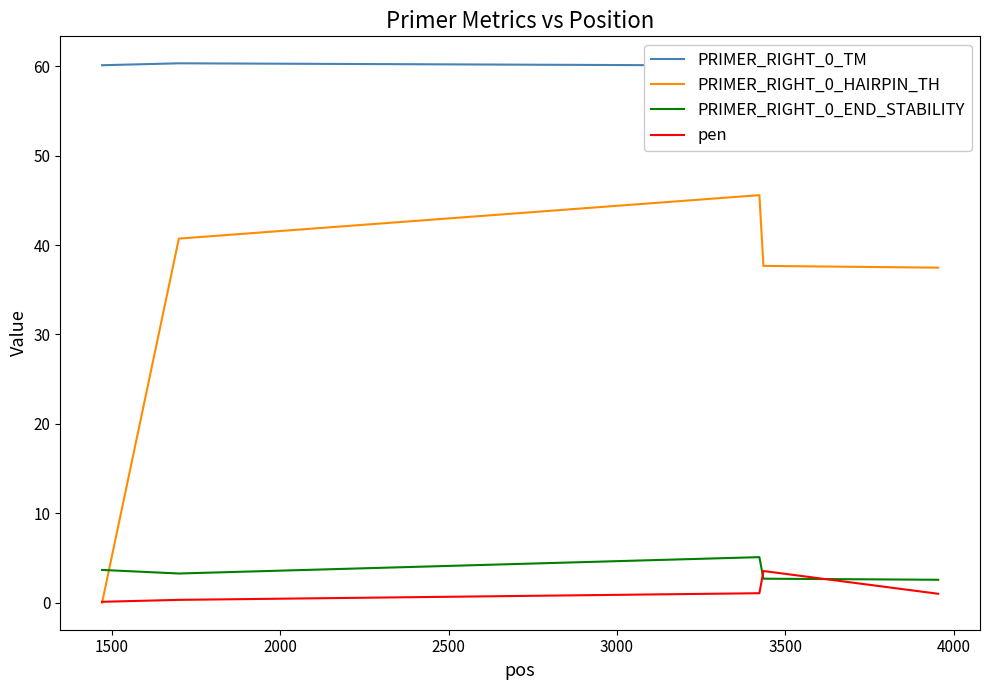

True or false: PRIMER_RIGHT_0_TM and PRIMER_RIGHT_0_END_STABILITY cross at least once.

False